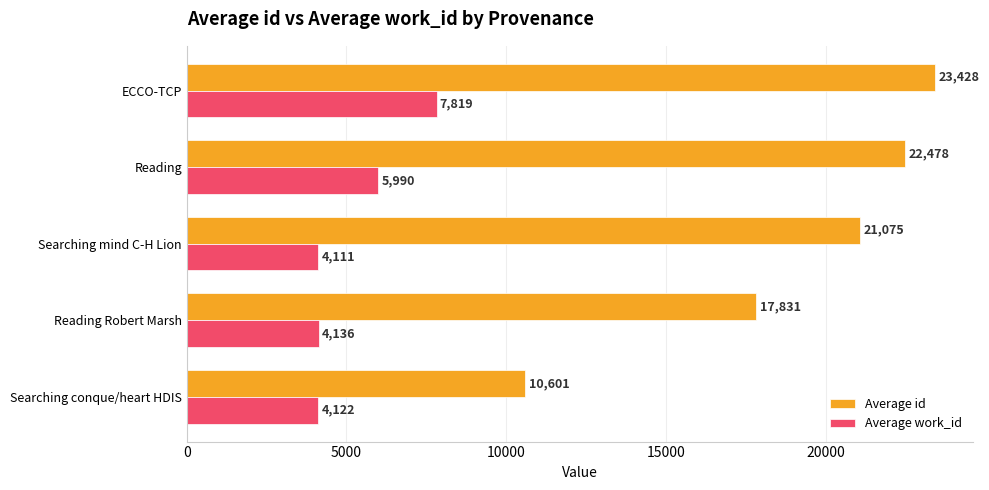

What is the difference between the maximum and minimum values in the Average id series?

12827